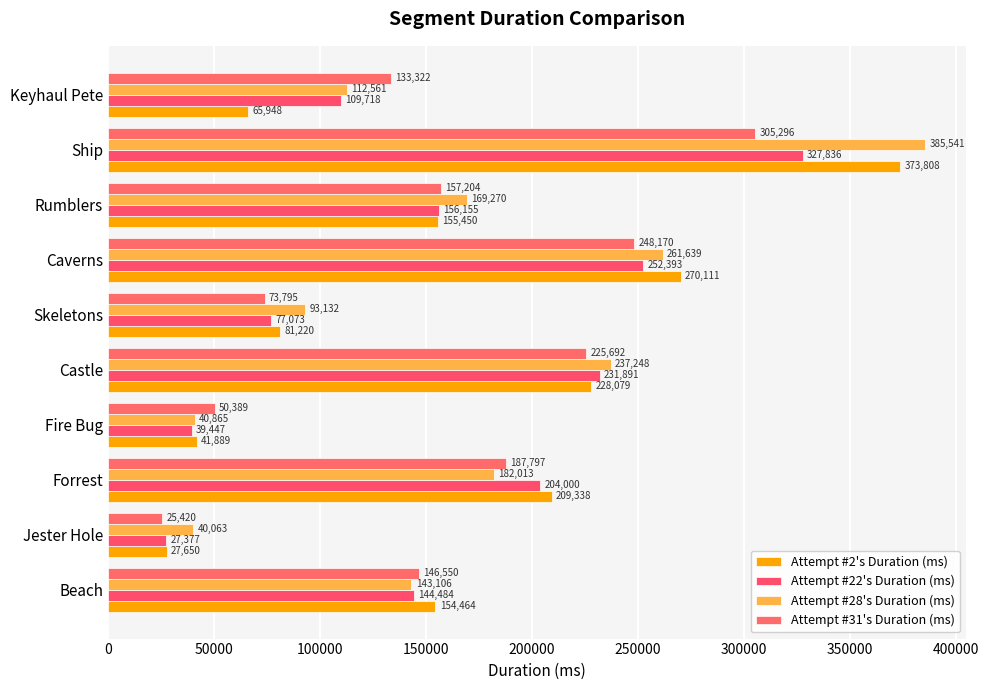

What is the average value of the Attempt #31's Duration (ms) series?

155364